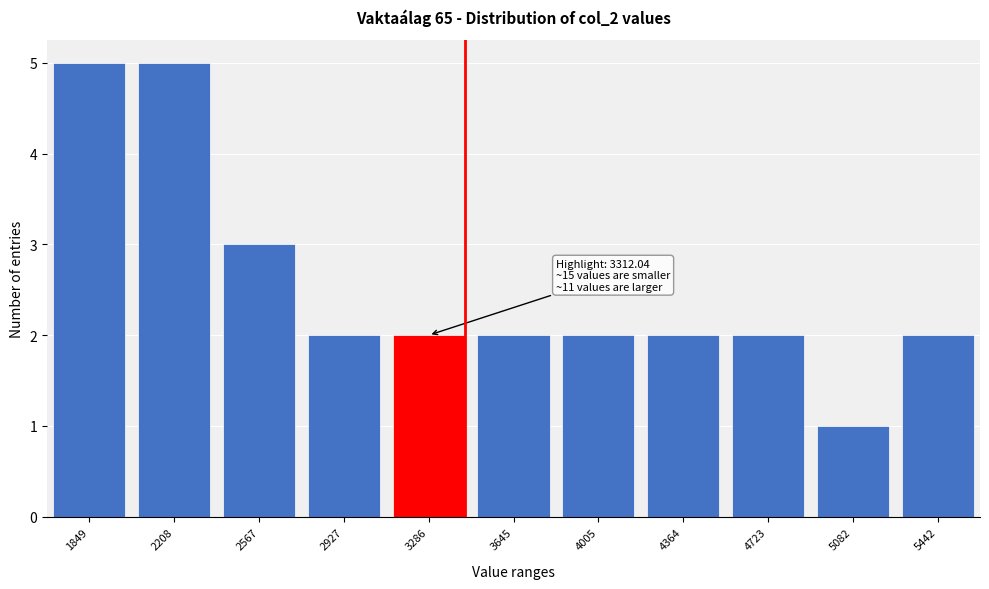

Reading right to left, transcribe all the data shown in this chart.

2	1	2	2	2	2	2	2	3	5	5